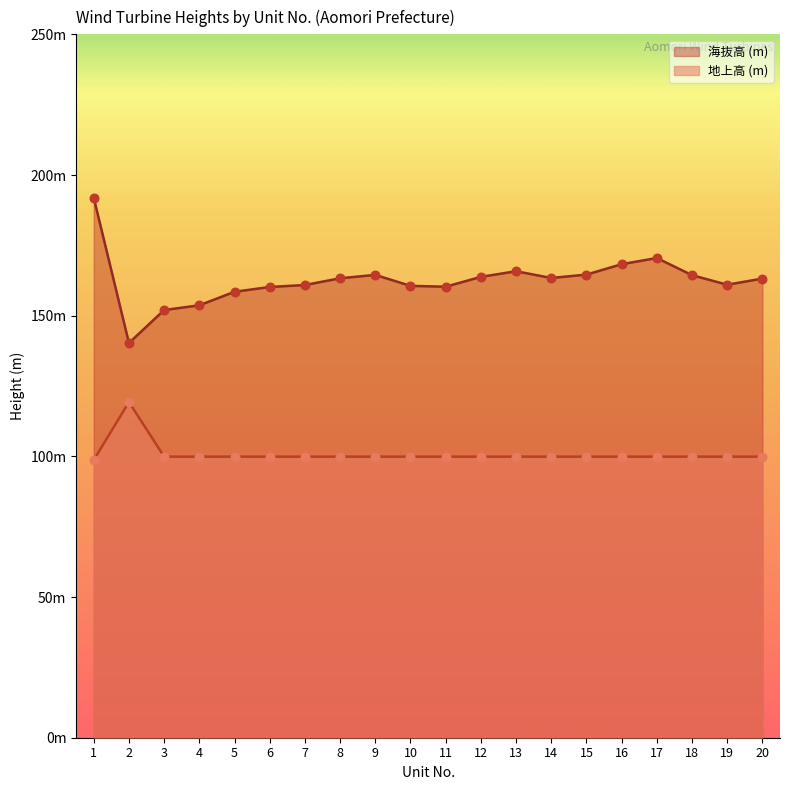

What are all the series names shown in the legend?

海抜高 (m), 地上高 (m)